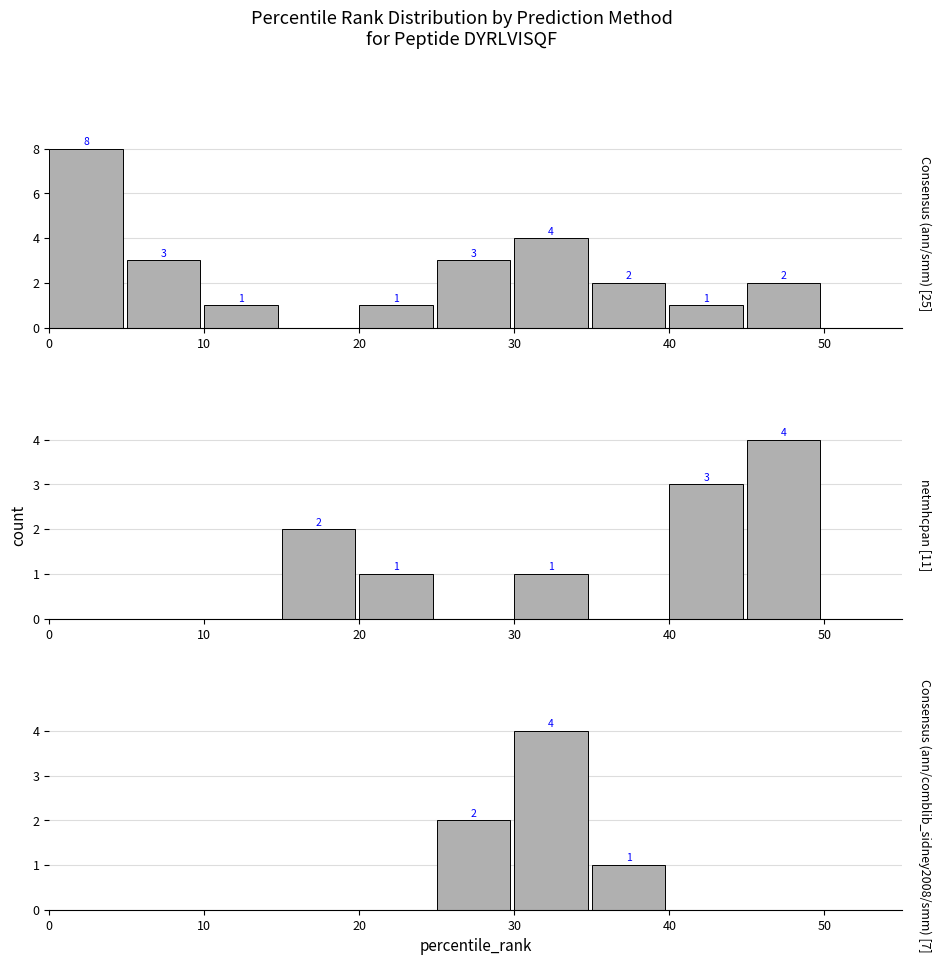

Rank the series by their maximum value, from lowest to highest.

netmhcpan, Consensus (ann/comblib_sidney2008/smm), Consensus (ann/smm)